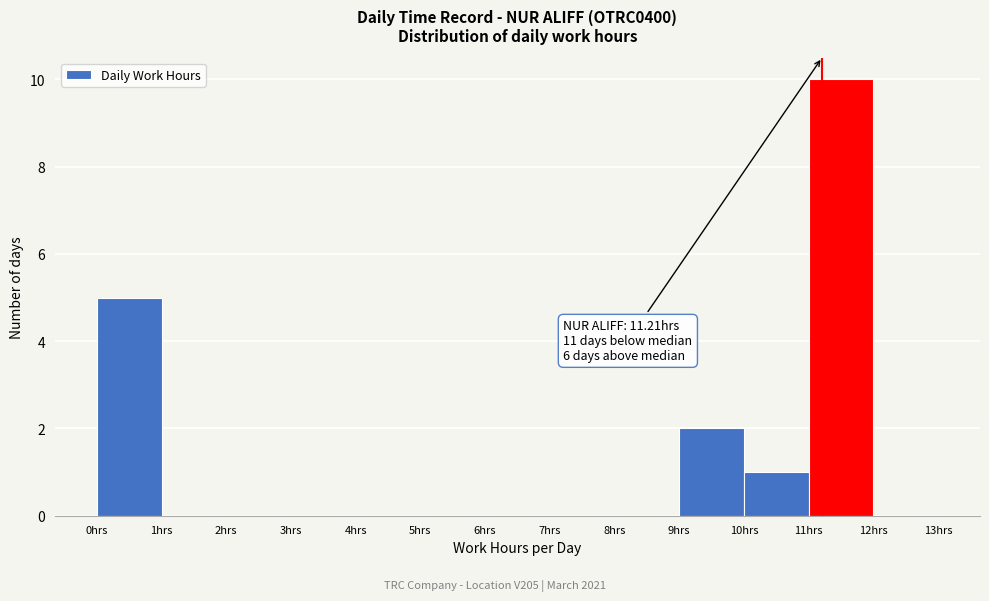

Over which range of the x-axis is the bar tallest?

11 to 12